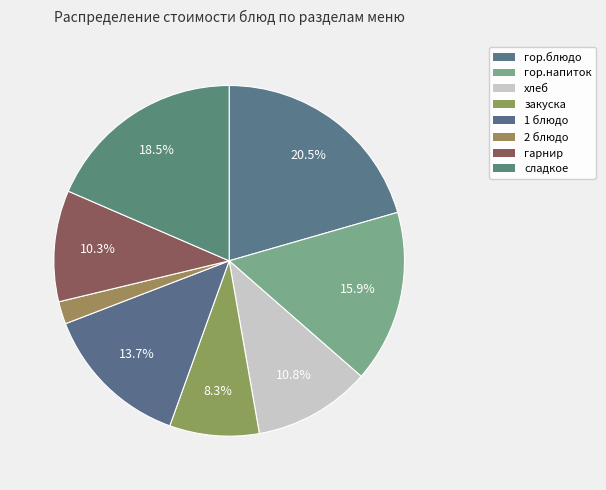

Rank the categories by value from lowest to highest.

2 блюдо, закуска, гарнир, хлеб, 1 блюдо, гор.напиток, сладкое, гор.блюдо